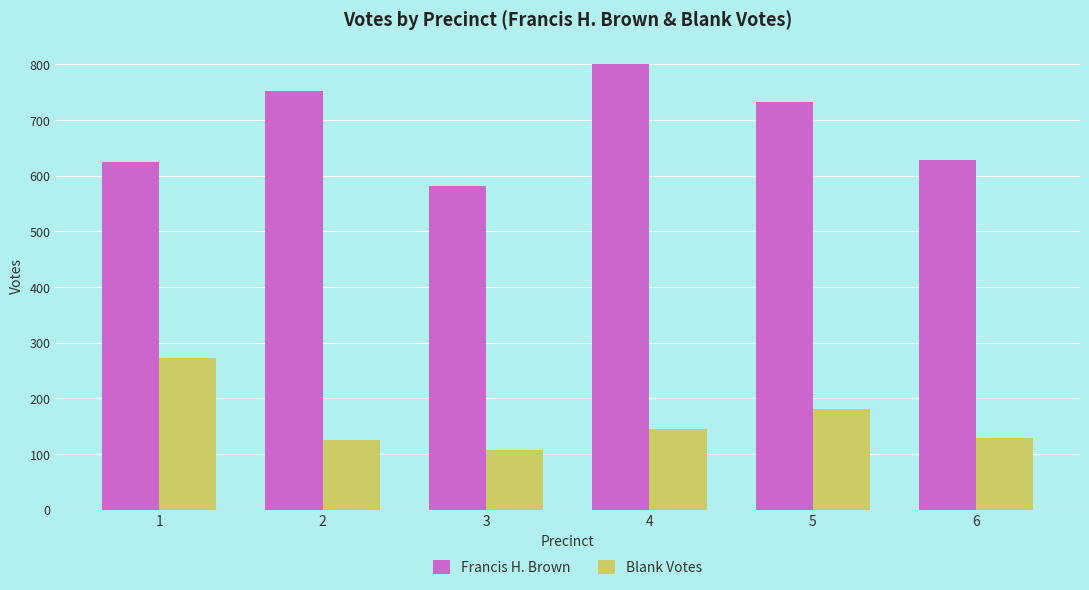

What is the difference between the maximum and minimum values in the Blank Votes series?

166